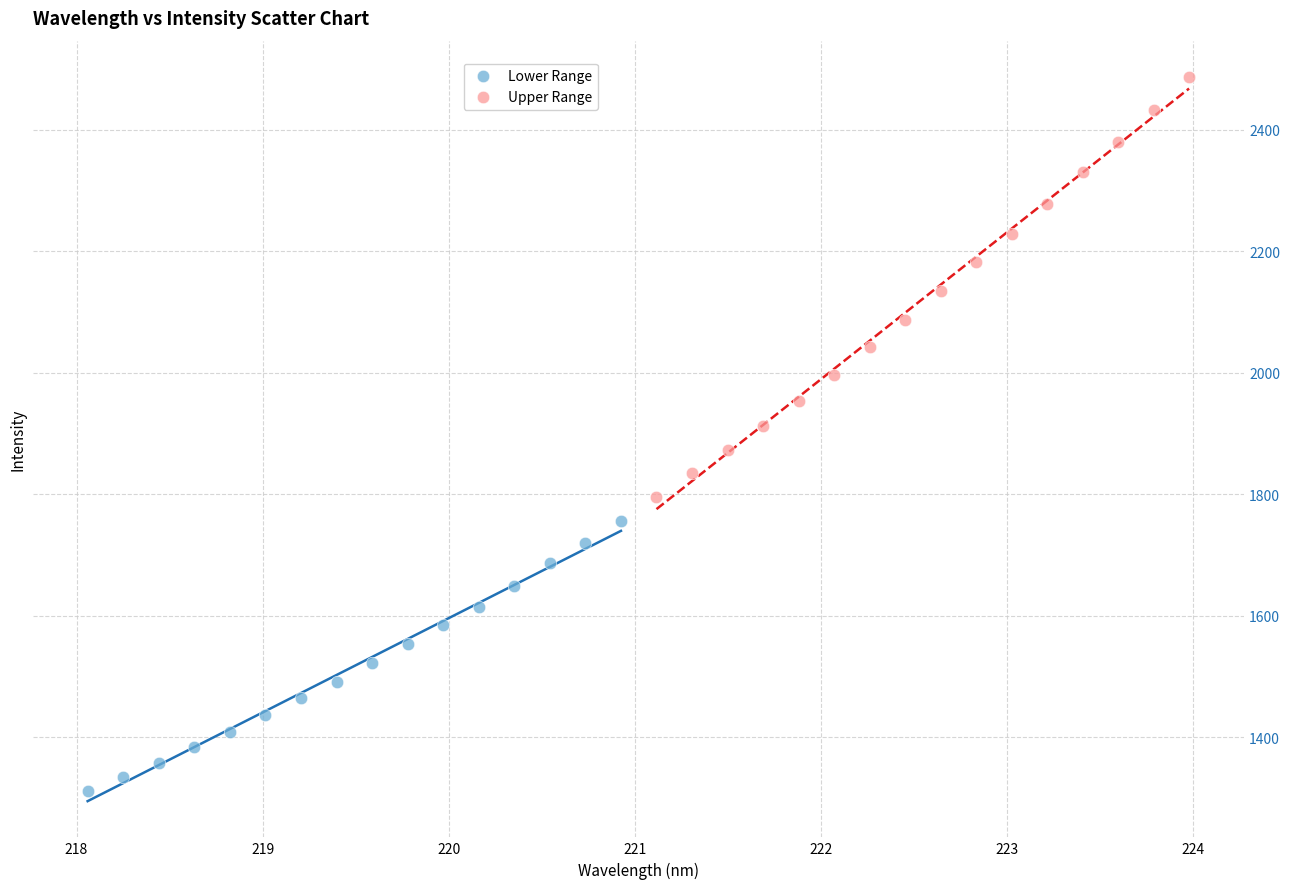

Which series reaches the maximum Y coordinate?

Upper Range